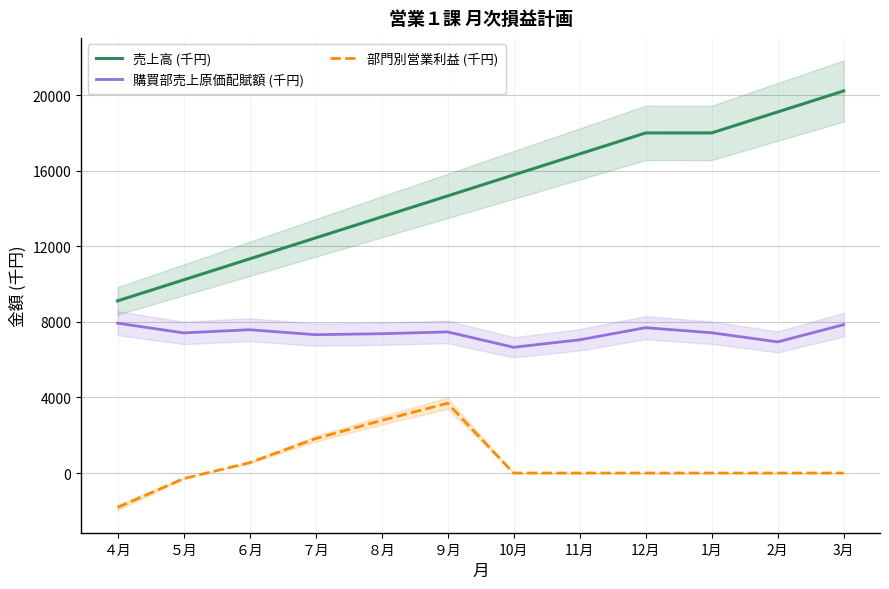

Between 10月 and 1月, which series saw the biggest shift?

売上高 (千円)